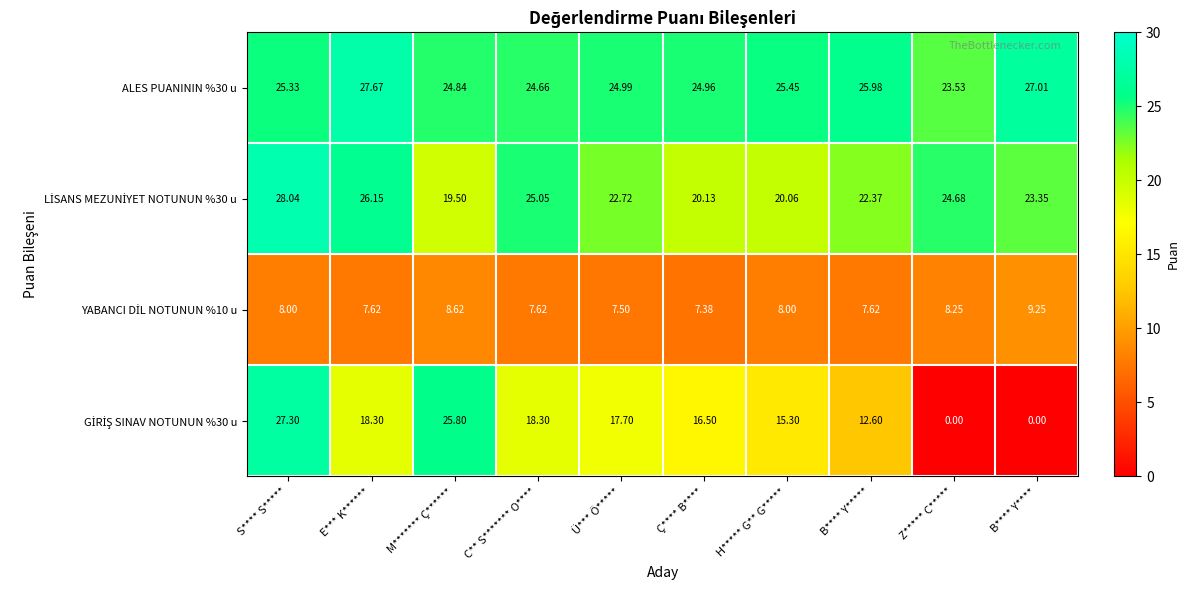

At which label is ALES PUANININ %30 u closest to 25?

Ü*** Ö*****